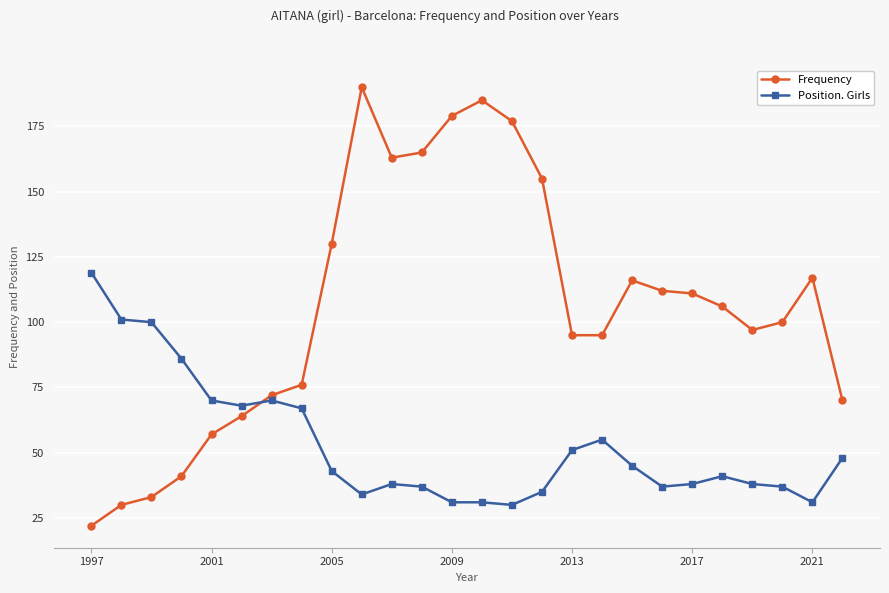

What is the minimum value for Position. Girls?

30